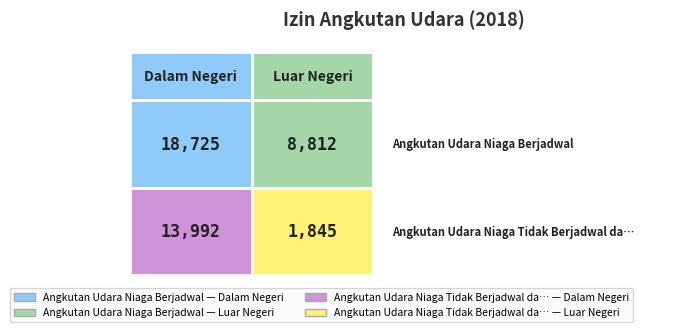

Is the value of Angkutan Udara Niaga Berjadwal at Dalam Negeri greater than the value of Angkutan Udara Niaga Tidak Berjadwal da… at Dalam Negeri?

Yes